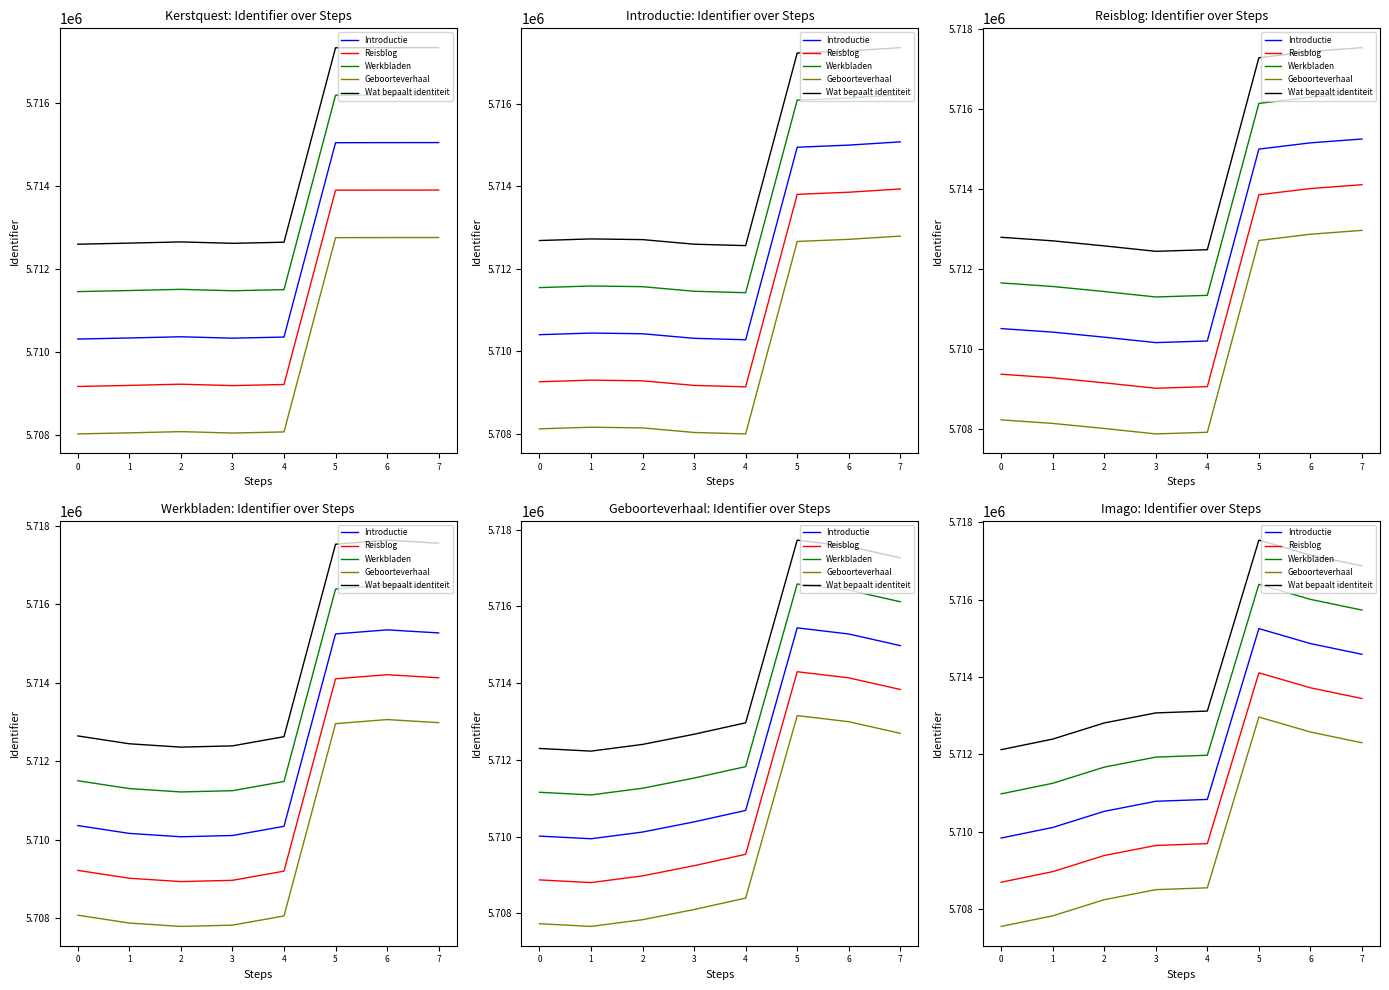

At how many categories does at least one series exceed 5715637?

3